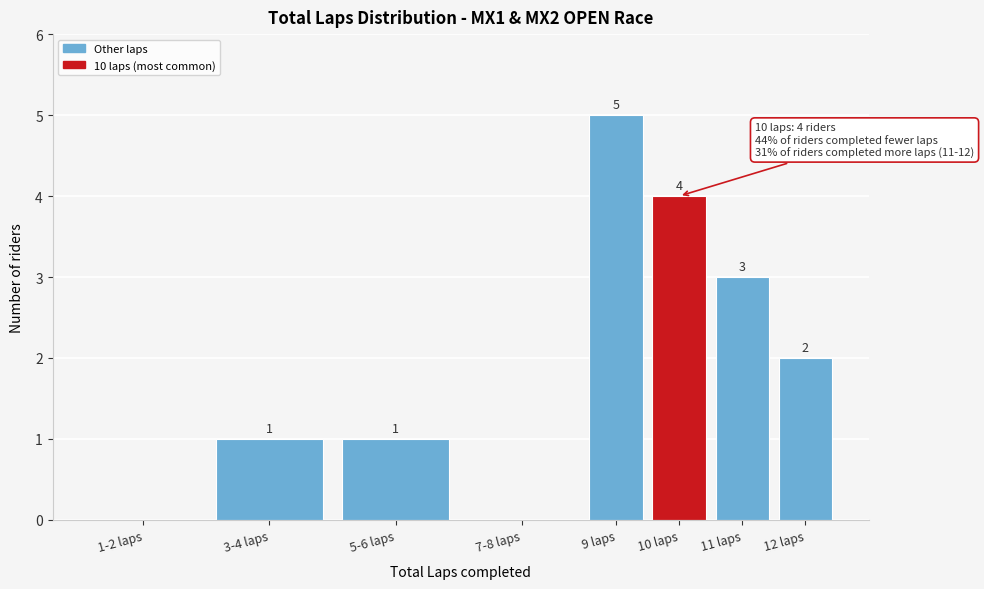

Reading left to right, what are all the values shown in this chart?

1-2 laps=0	3-4 laps=1	5-6 laps=1	7-8 laps=0	9 laps=5	10 laps=4	11 laps=3	12 laps=2